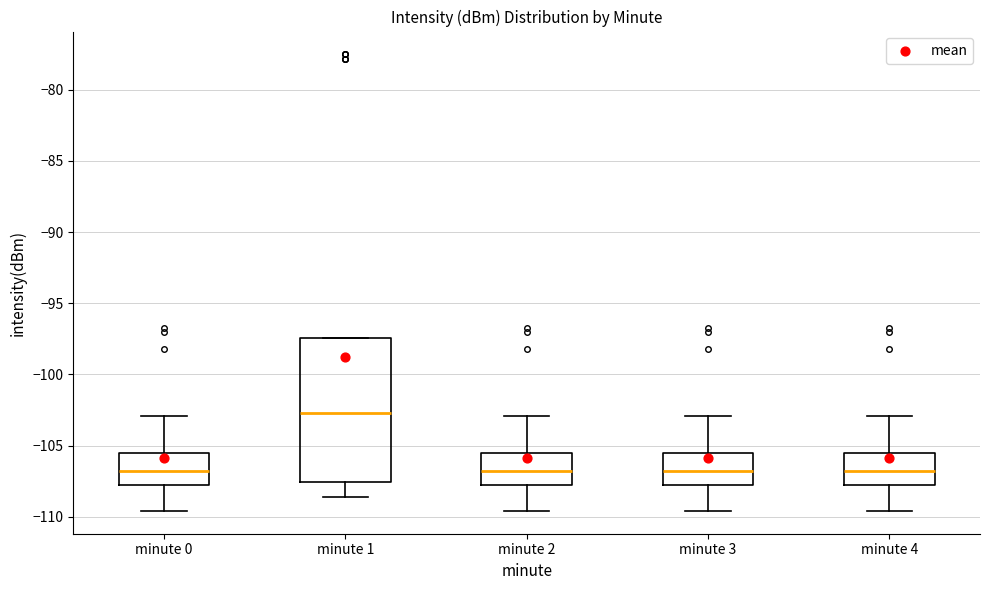

Where does the median line of the box for minute 4 sit on the y-axis? The values are not printed on the chart, so give them approximately, as read against the axis.

-106.5